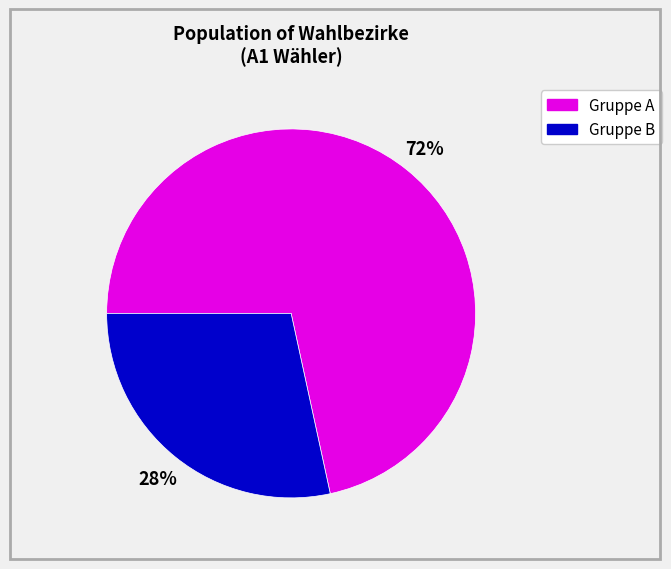

To the nearest percent, what is the average slice percentage?

50%